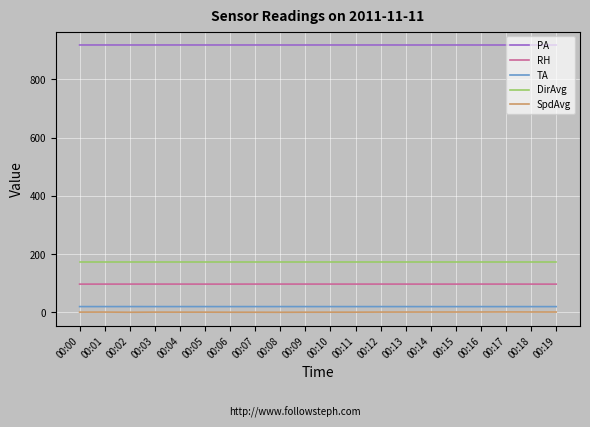

The value of RH at 00:03 is 143.1. True or false?

False